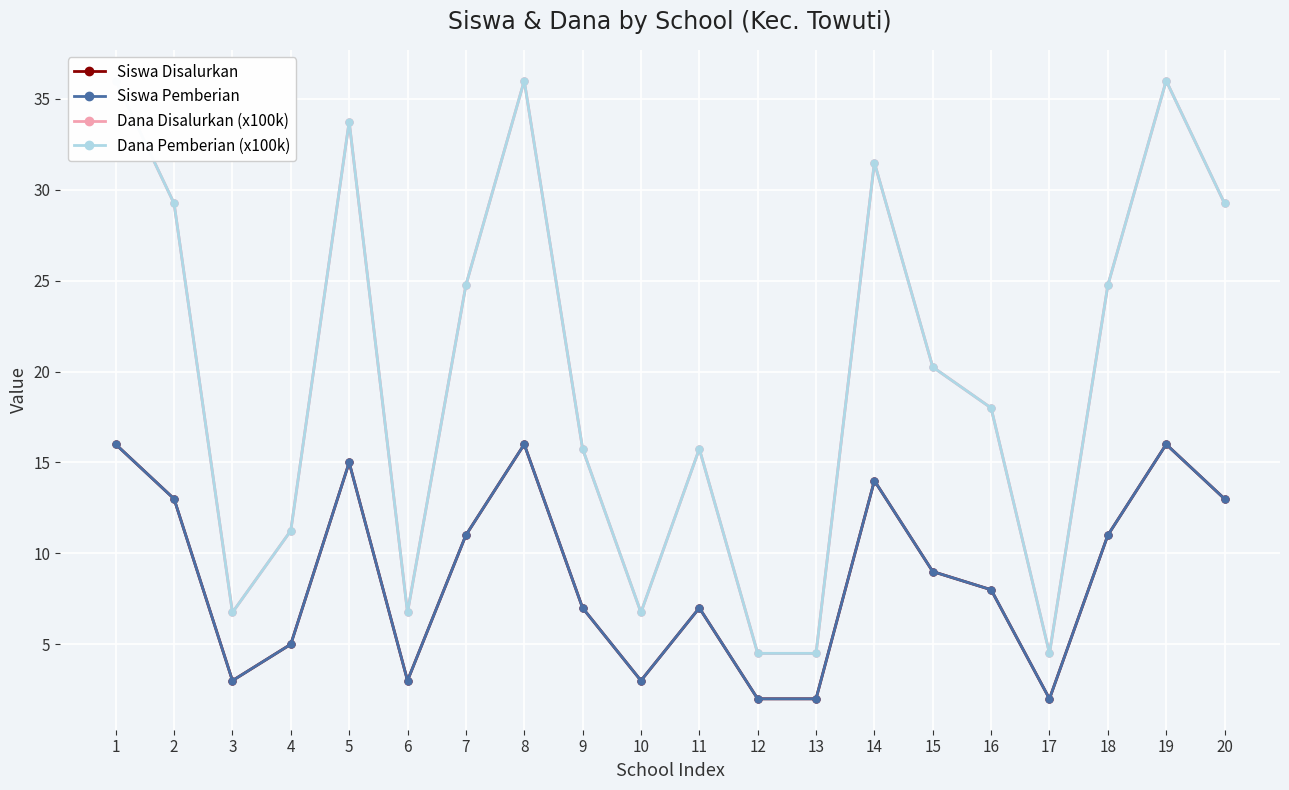

True or false: Dana Pemberian (x100k) has a value of 31.5 at 14.

True